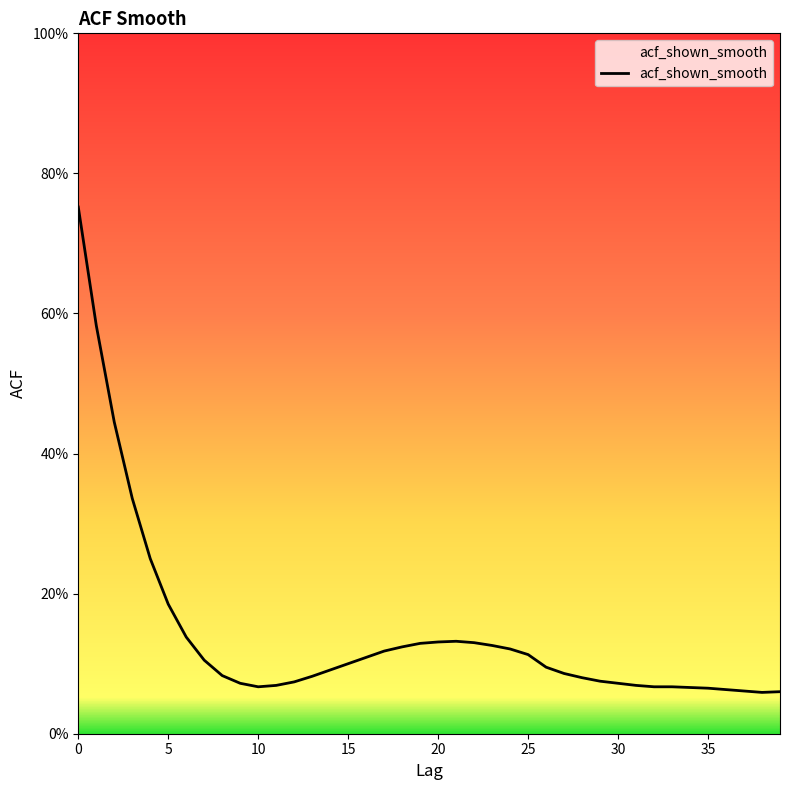

At which category does the data reach its first local valley?

10